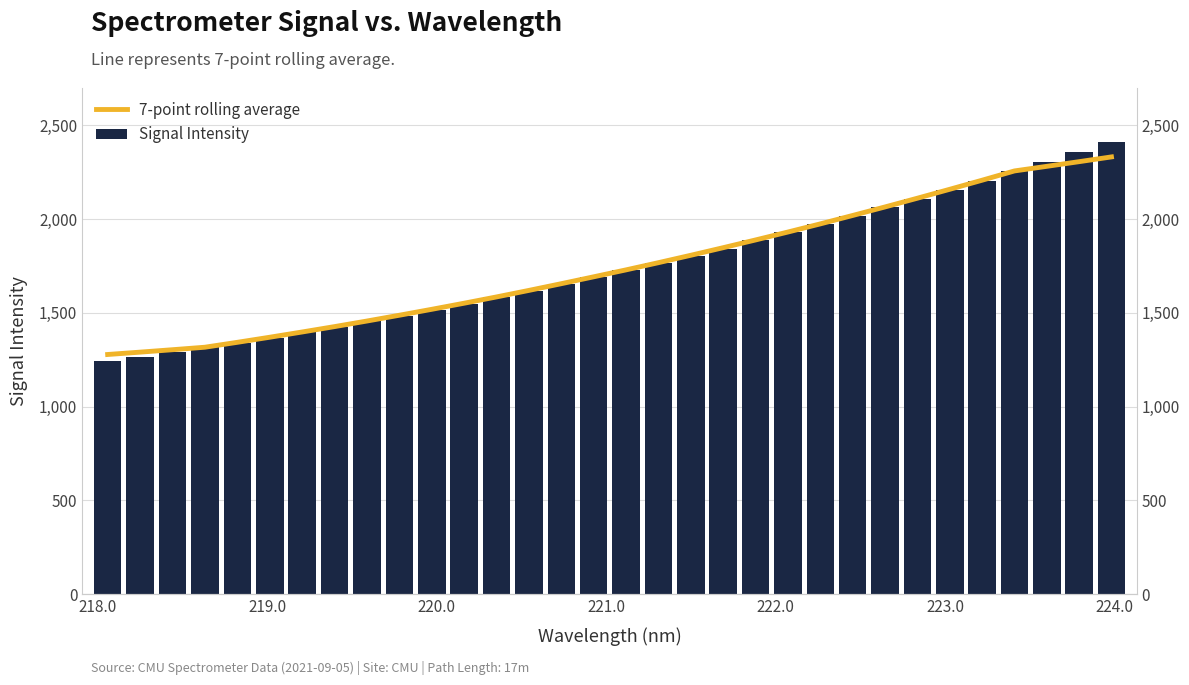

How many distinct data groups are displayed?

2